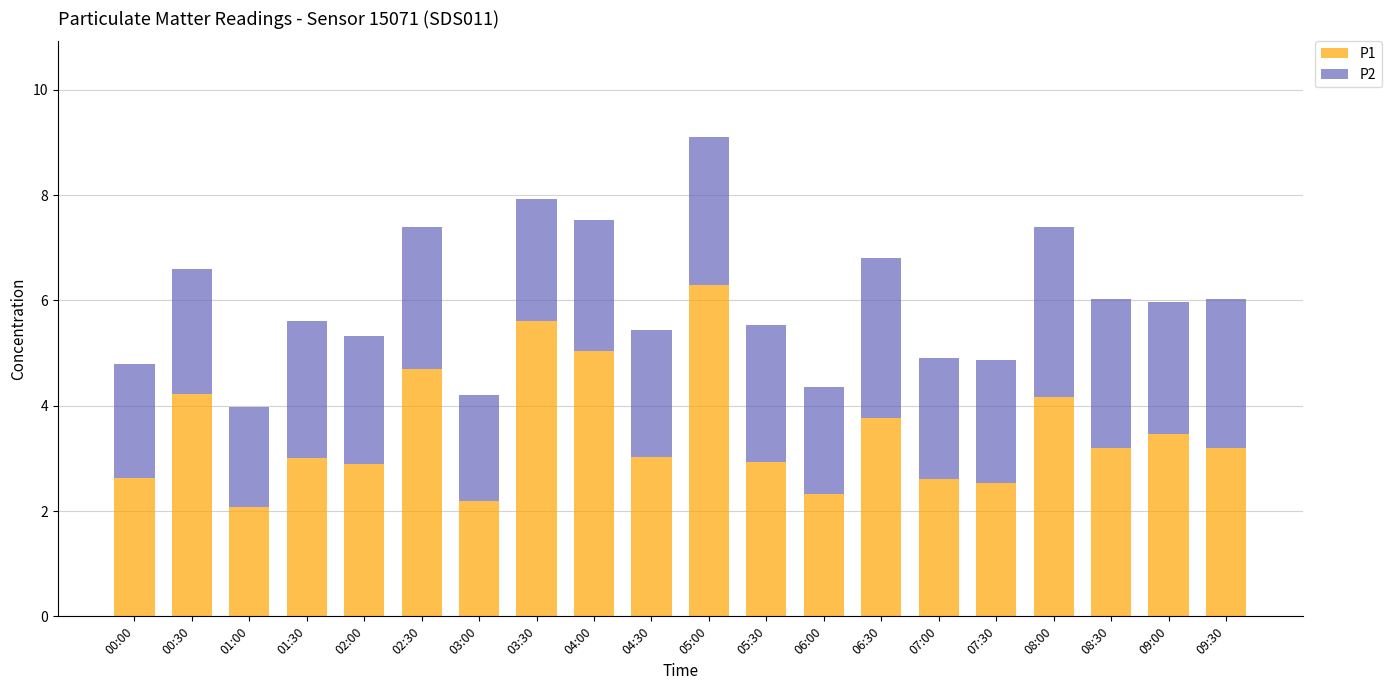

What is the difference between the maximum and minimum values in the P1 series?

4.2